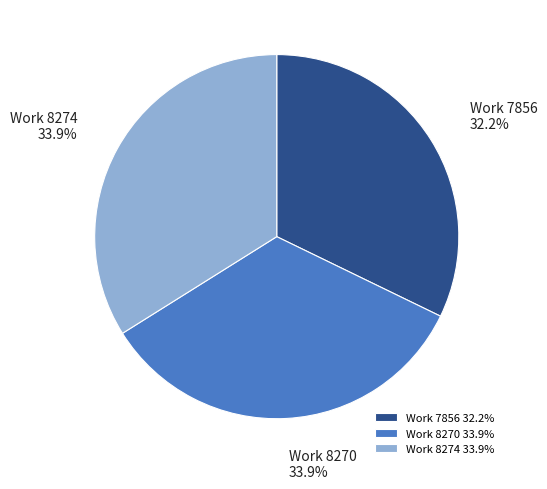

Approximately how many times larger is the value at Work 8270 compared to Work 8274?

1.0